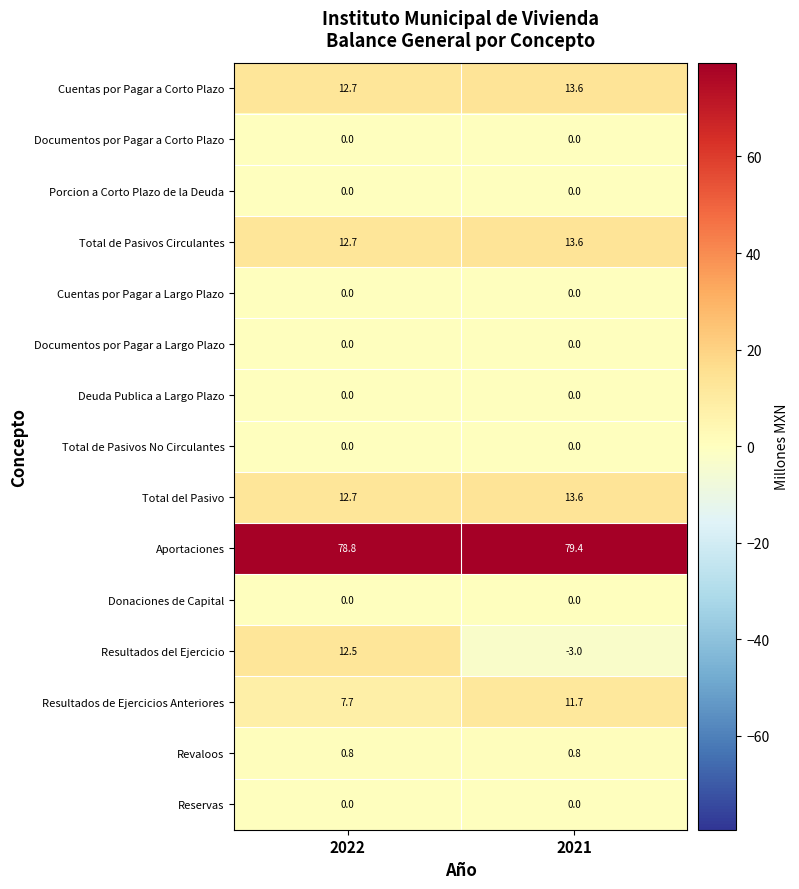

How many values in Resultados del Ejercicio are below zero?

1